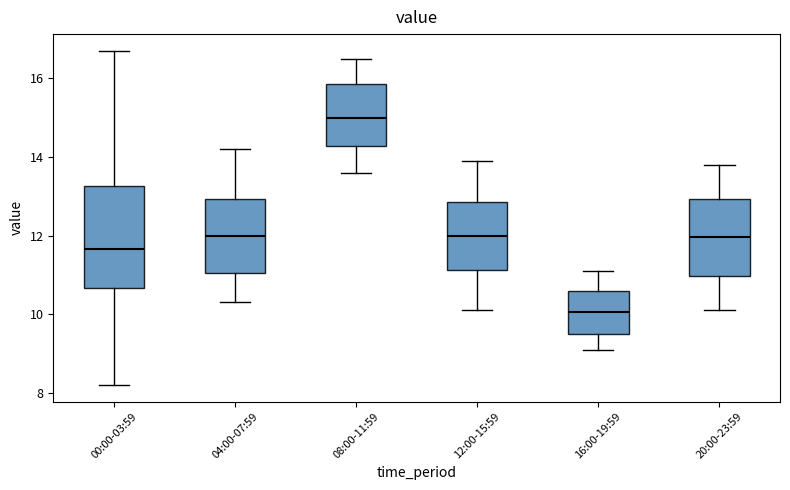

Reading left to right, transcribe this box plot: for each box, give where its median line is, the range the box spans, and where its two whiskers end, as read against the y-axis. The values are not printed on the chart, so give them approximately, as read against the axis.

00:00-03:59: median 11.6, box 10.6 to 13.2, whiskers 8.2 to 16.8
04:00-07:59: median 12.0, box 11.0 to 13.0, whiskers 10.4 to 14.2
08:00-11:59: median 15.0, box 14.2 to 15.8, whiskers 13.6 to 16.6
12:00-15:59: median 12.0, box 11.2 to 12.8, whiskers 10.2 to 14.0
16:00-19:59: median 10.0, box 9.6 to 10.6, whiskers 9.2 to 11.2
20:00-23:59: median 12.0, box 11.0 to 13.0, whiskers 10.2 to 13.8